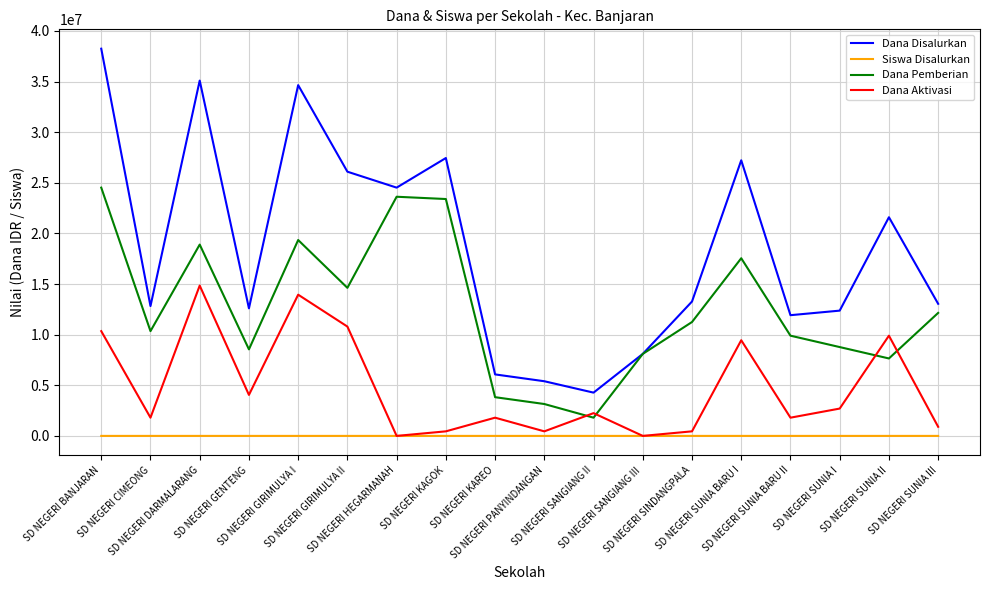

What is the maximum value for Dana Aktivasi?

14850000